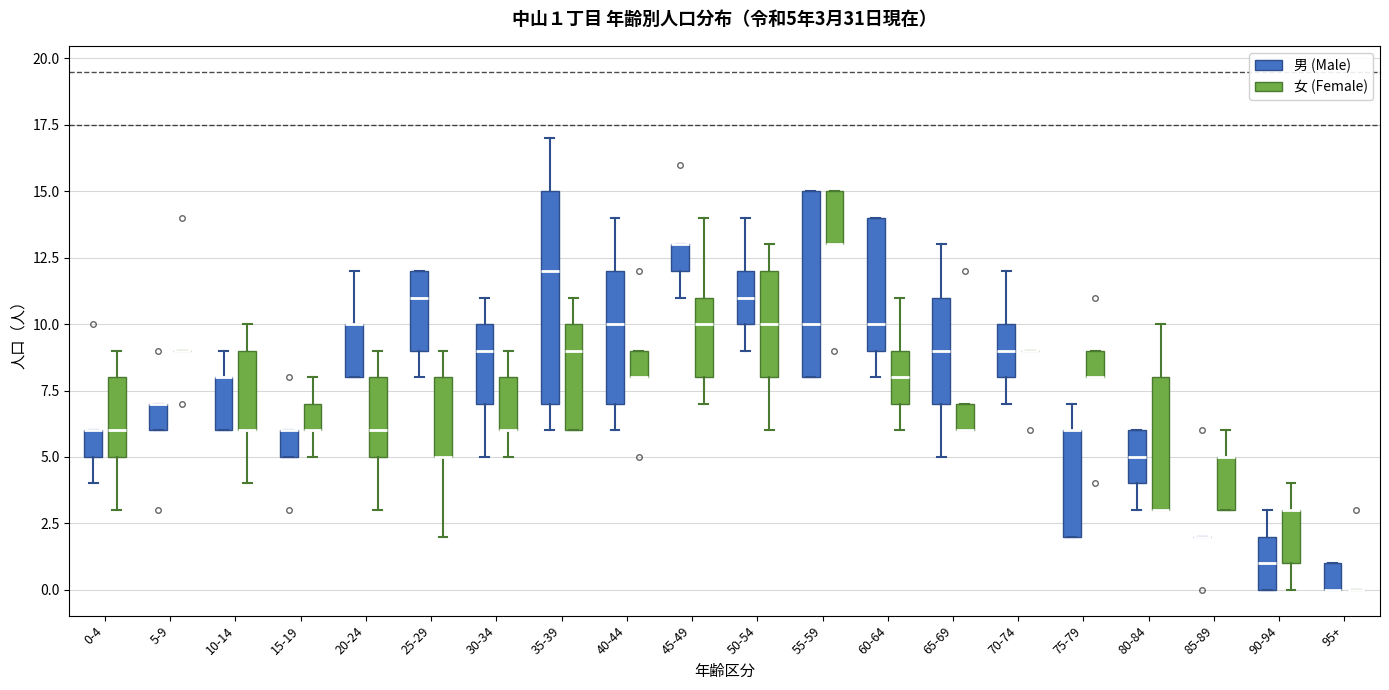

Comparing the boxes themselves (not the whiskers), which one is the tallest?

35-39 (男 (Male))